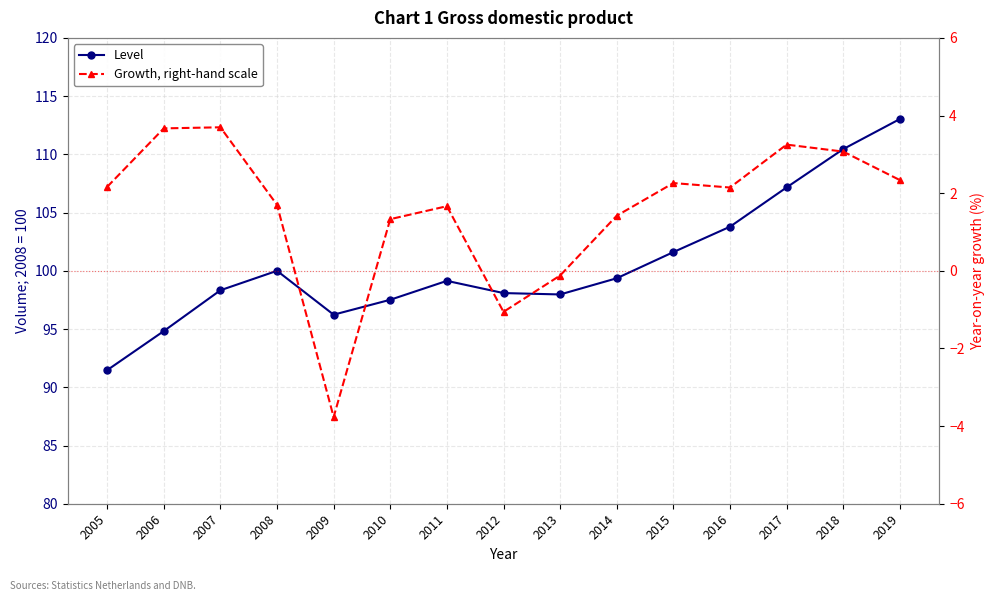

In Level, how many points are lower than both neighbors (excluding endpoints)?

2